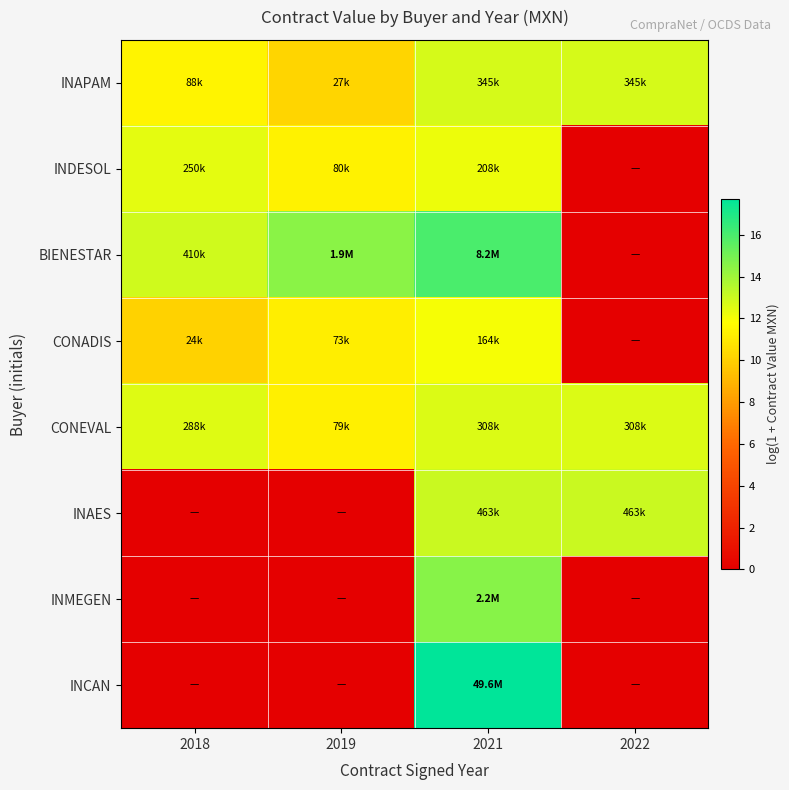

Rank the series at 2021 from lowest to highest value.

CONADIS, INDESOL, CONEVAL, INAPAM, INAES, INMEGEN, BIENESTAR, INCAN